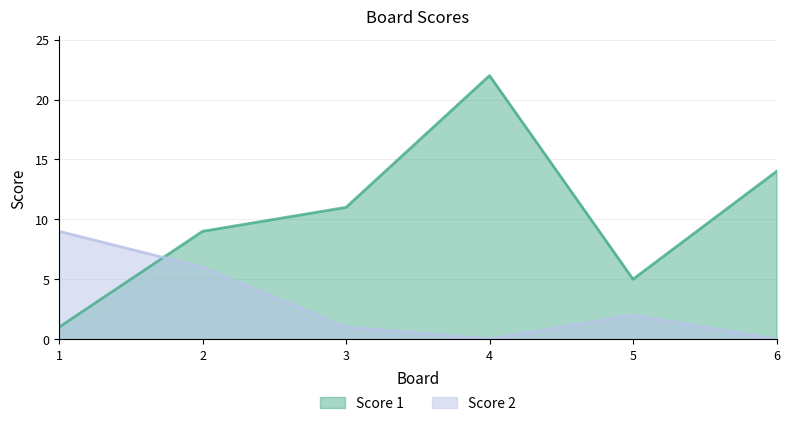

Count the Score 1 values in the range 5 to 14.

4